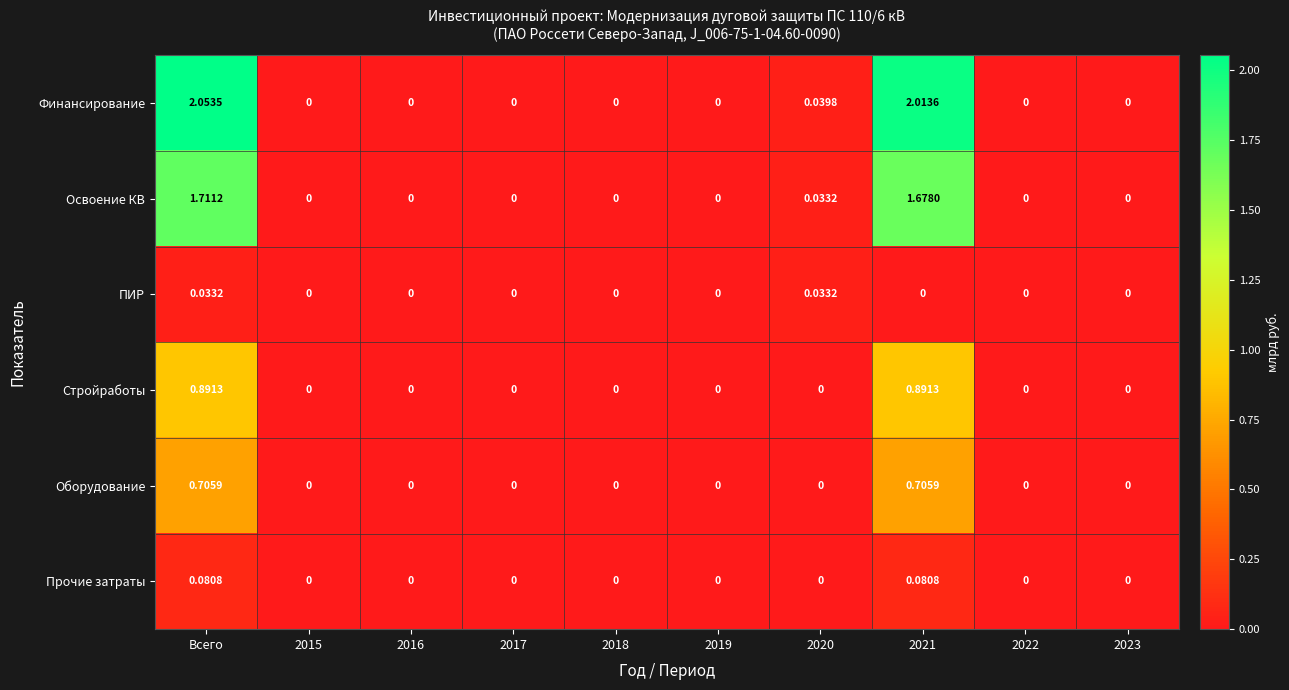

At which category does the chart reach its peak across all series?

Всего